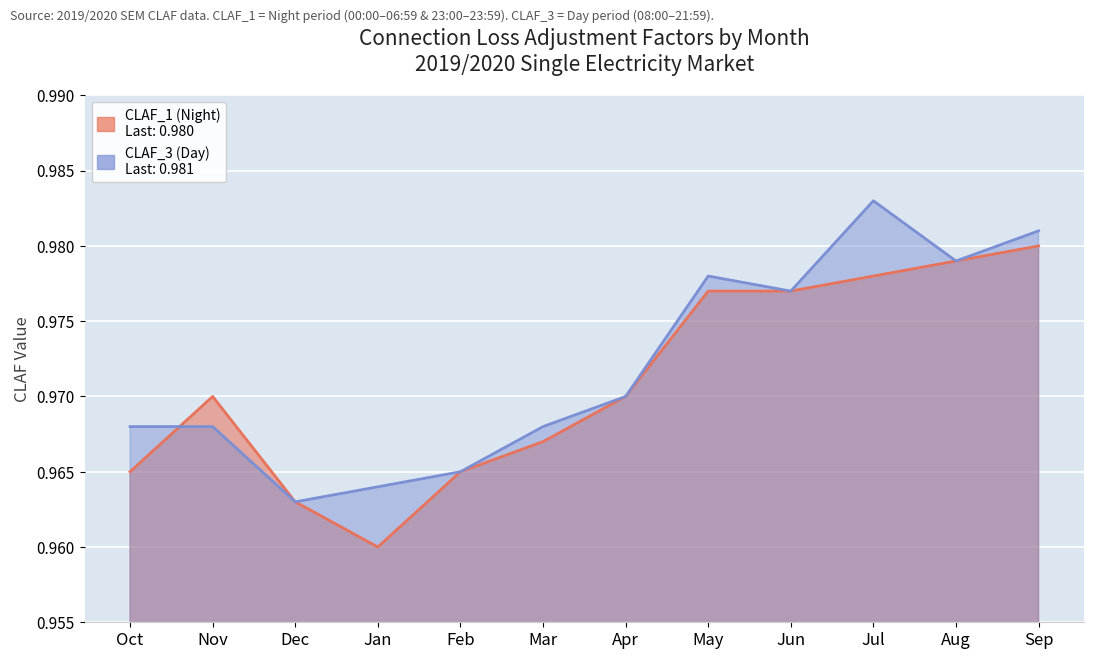

How many data points does each series have?

12